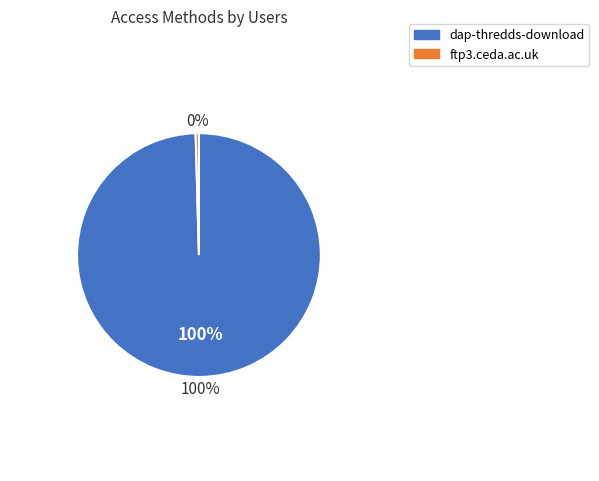

How many slices are in this pie chart?

2